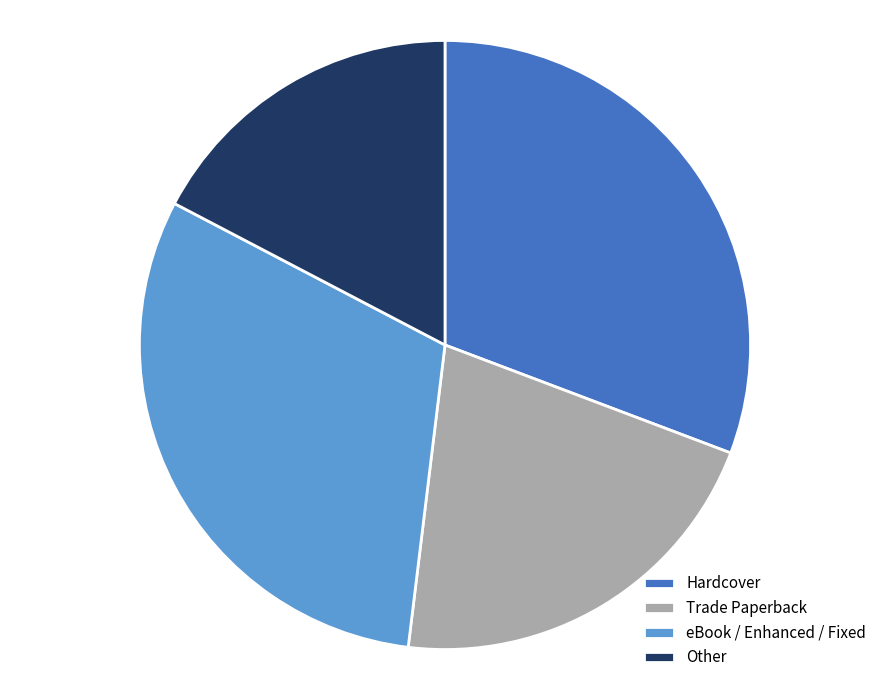

Which category has the smallest portion of the pie?

Other